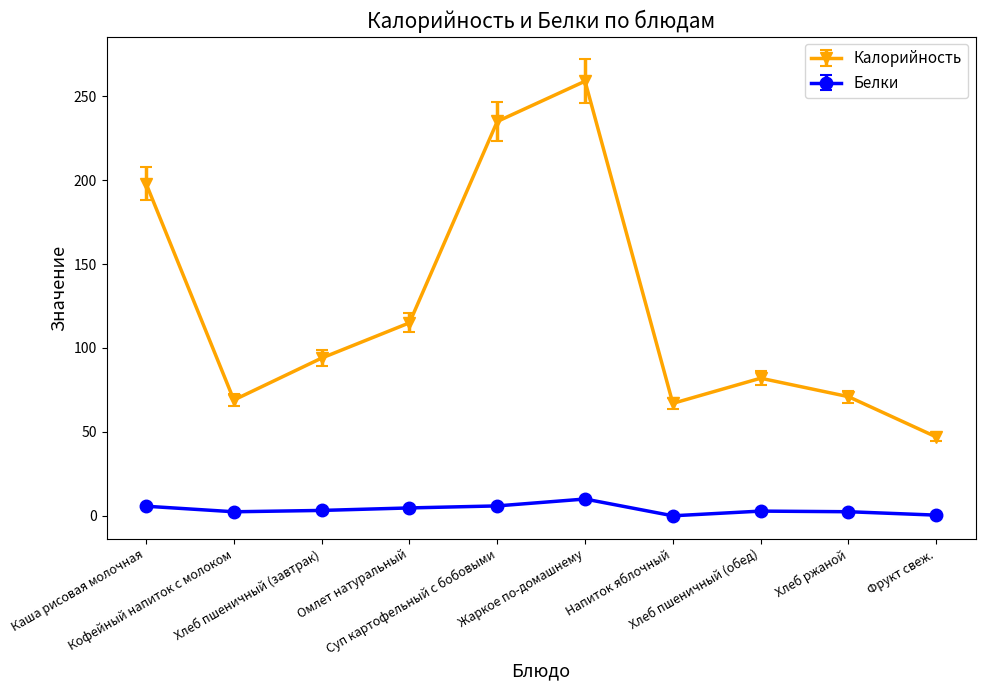

What is the sum of the Калорийность values at Фрукт свеж. and Хлеб ржаной?

118.0